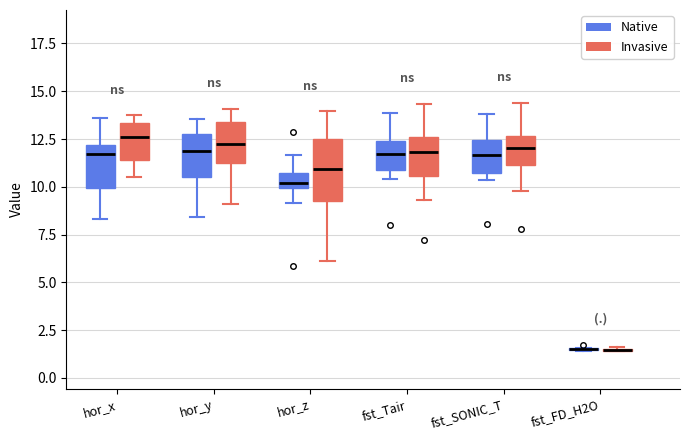

Reading left to right, read every box against the y-axis: the position of its median line, the range the box covers, and the ends of its whiskers. The values are not printed on the chart, so give them approximately, as read against the axis.

hor_x (Native): median 11.5, box 10.0 to 12.0, whiskers 8.5 to 13.5
hor_x (Invasive): median 12.5, box 11.5 to 13.5, whiskers 10.5 to 13.5 (just above the box's upper edge)
hor_y (Native): median 12.0, box 10.5 to 13.0, whiskers 8.5 to 13.5
hor_y (Invasive): median 12.5, box 11.5 to 13.5, whiskers 9.0 to 14.0
hor_z (Native): median 10.0 (just above the box's lower edge), box 10.0 to 10.5, whiskers 9.0 to 11.5
hor_z (Invasive): median 11.0, box 9.5 to 12.5, whiskers 6.0 to 14.0
fst_Tair (Native): median 11.5, box 11.0 to 12.5, whiskers 10.5 to 14.0
fst_Tair (Invasive): median 12.0, box 10.5 to 12.5, whiskers 9.5 to 14.5
fst_SONIC_T (Native): median 11.5, box 10.5 to 12.5, whiskers 10.5 (just below the box's lower edge) to 14.0
fst_SONIC_T (Invasive): median 12.0, box 11.0 to 12.5, whiskers 10.0 to 14.5
fst_FD_H2O (Native): box collapsed to a line at 1.5, whiskers 1.5 to 1.5
fst_FD_H2O (Invasive): box collapsed to a line at 1.5, whiskers 1.5 to 1.5